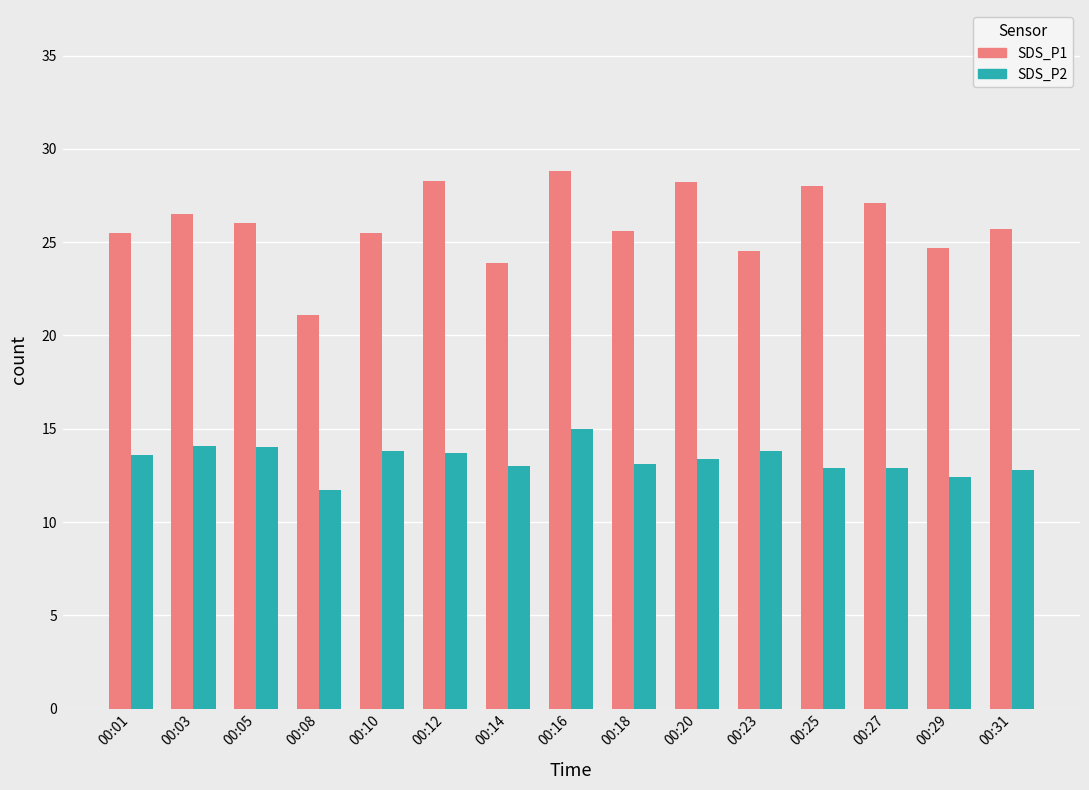

Is the value of SDS_P2 at 00:31 greater than the value of SDS_P1 at 00:08?

No